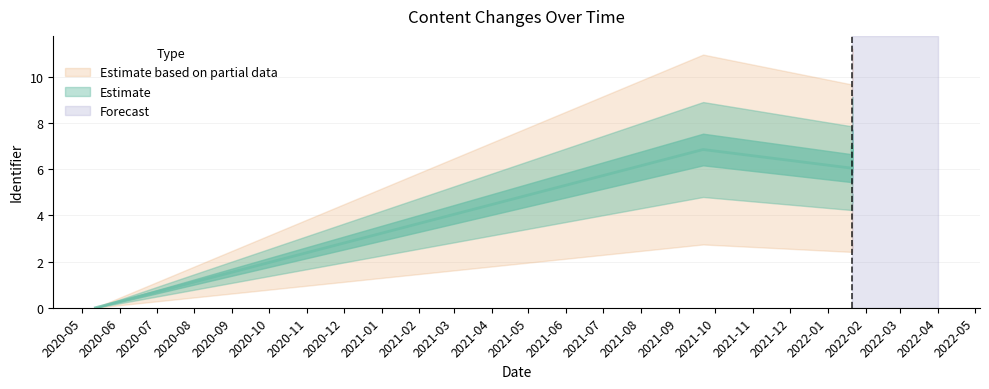

Reading left to right, list all the values displayed in this chart.

0.0	6.8	6.0	6.5	7.0	6.5	7.0	7.0	6.9